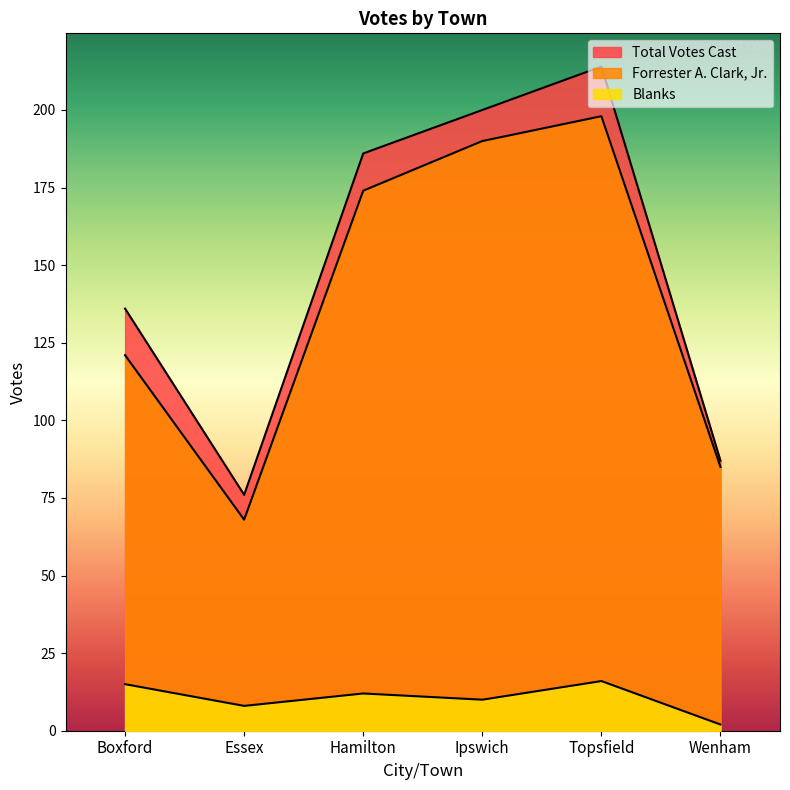

Reading left to right, what are all the values shown in this chart?

Total Votes Cast: 136	76	186	200	214	87
Forrester A. Clark, Jr.: 121	68	174	190	198	85
Blanks: 15	8	12	10	16	2